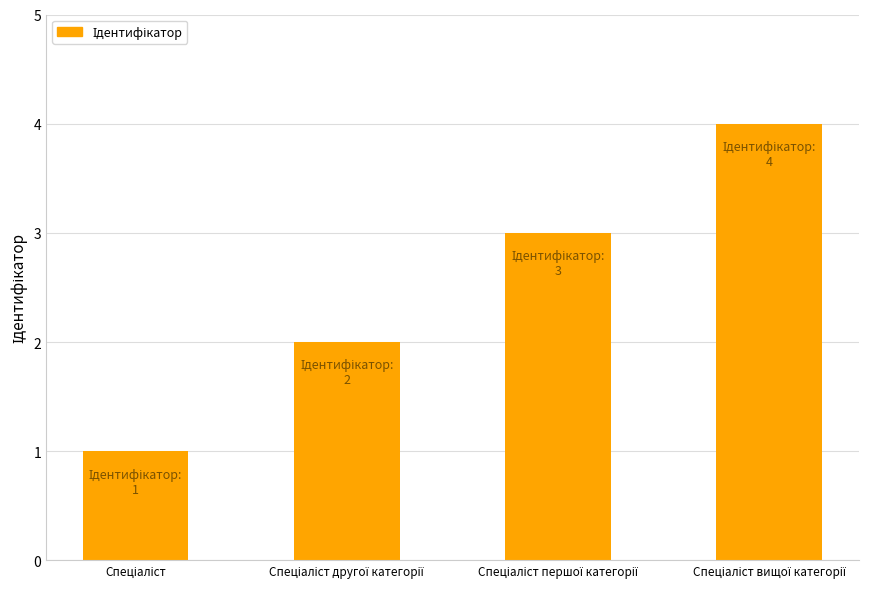

What is the sum of all values?

10